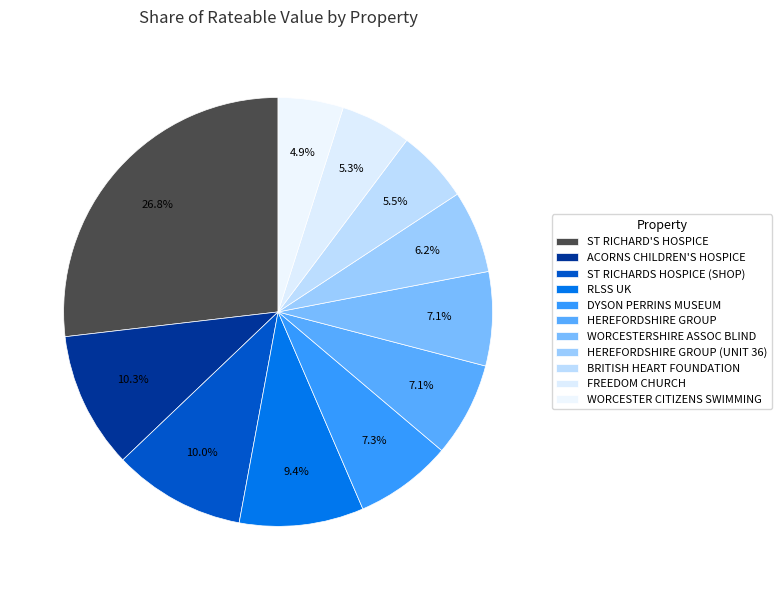

Does any single category account for the majority?

No